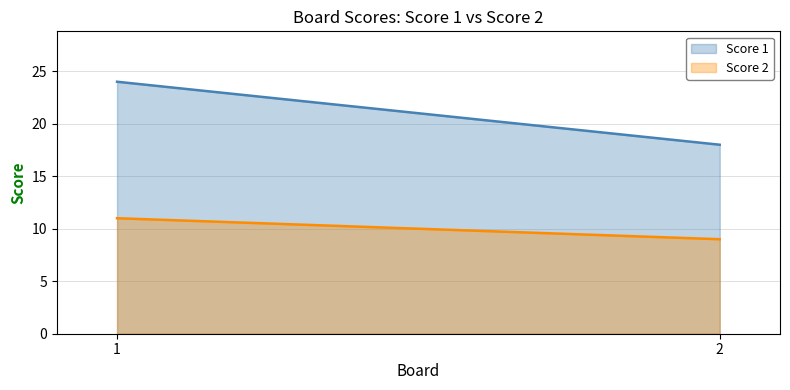

What is the sum of all Score 2 values?

20